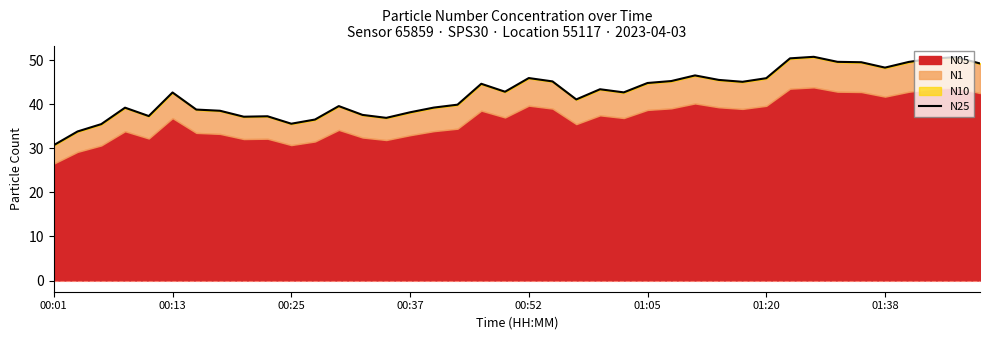

How many interior local peaks (higher than both neighbors) does the data have?

10